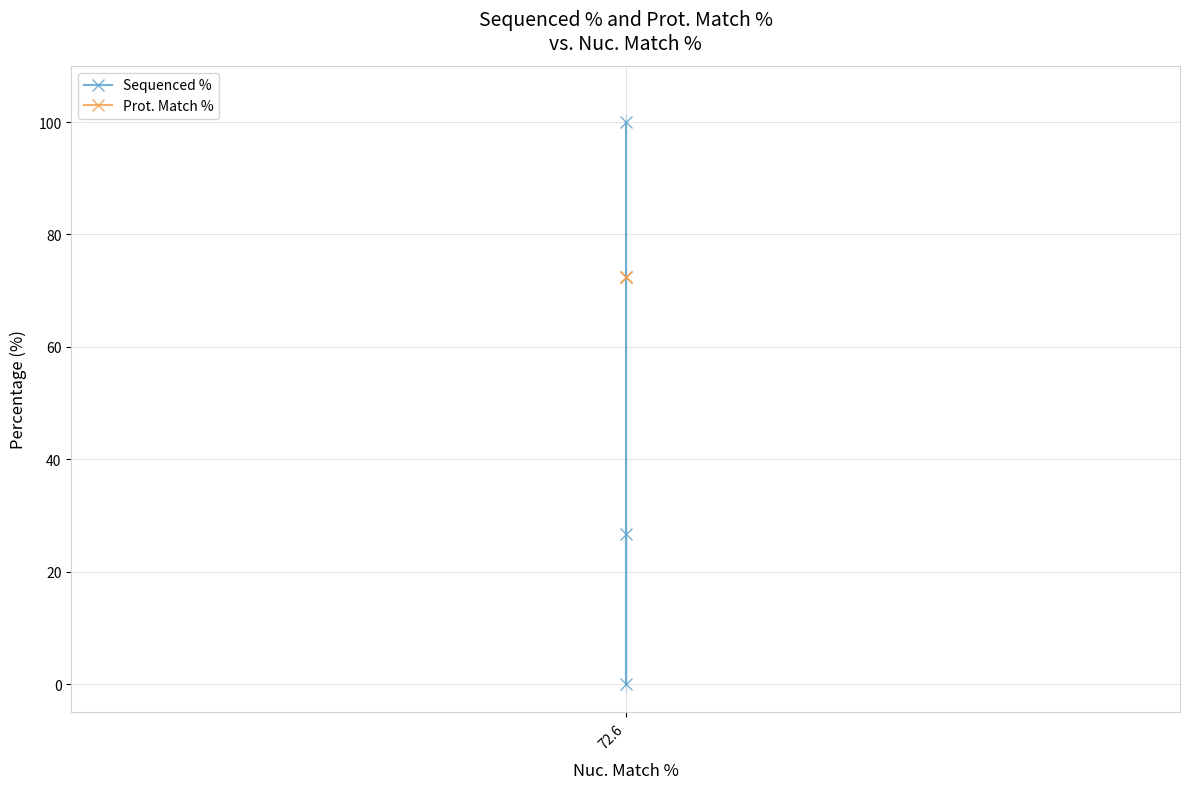

Which series has the largest range (max minus min)?

Sequenced %